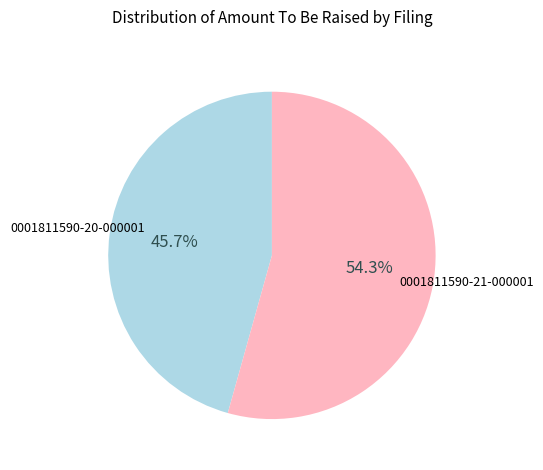

Is there a majority slice in this chart?

Yes